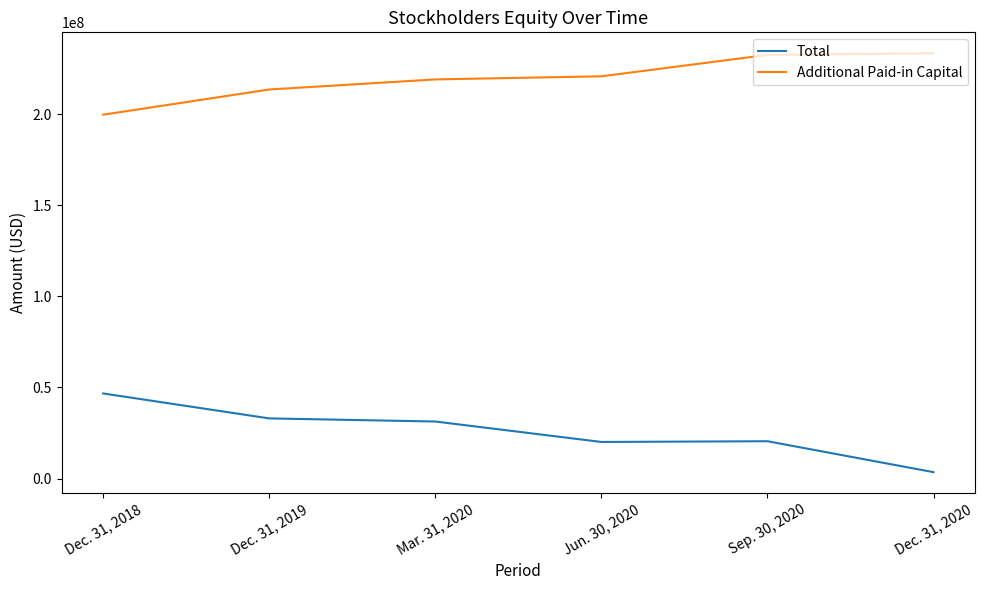

The Total series shows 20471042 at Sep. 30, 2020. True or false?

True